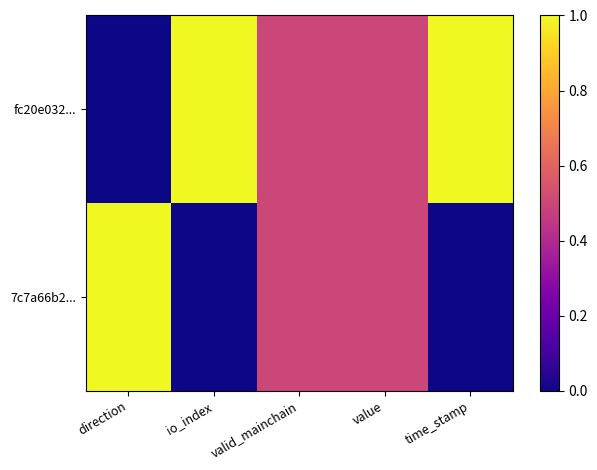

At which category does the chart reach its peak across all series?

io_index